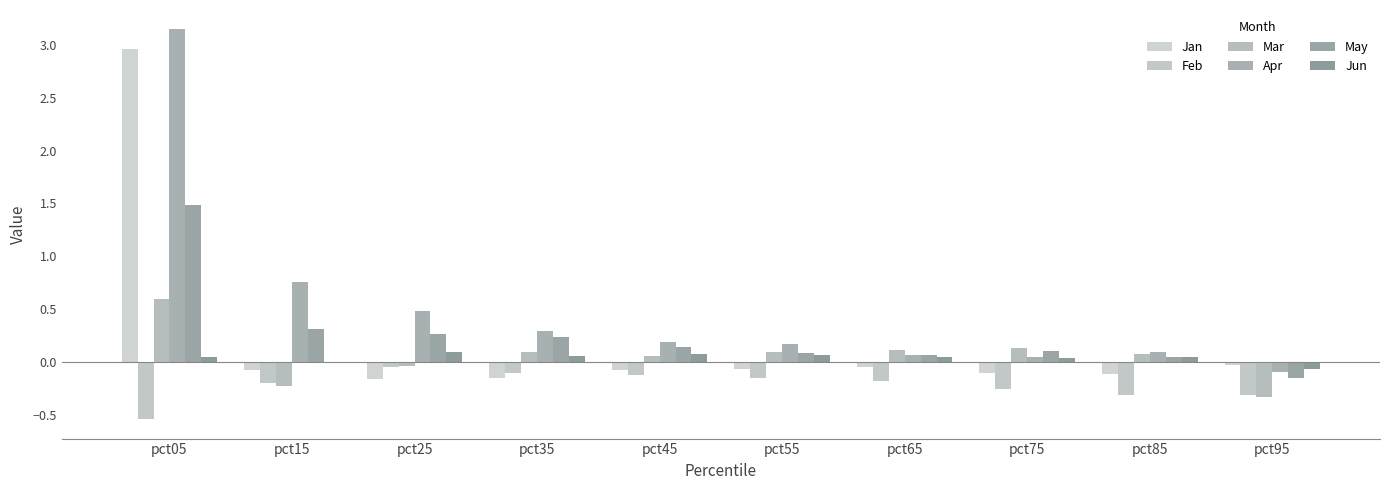

What is the sum of the Jun values at pct25 and pct05?

0.1